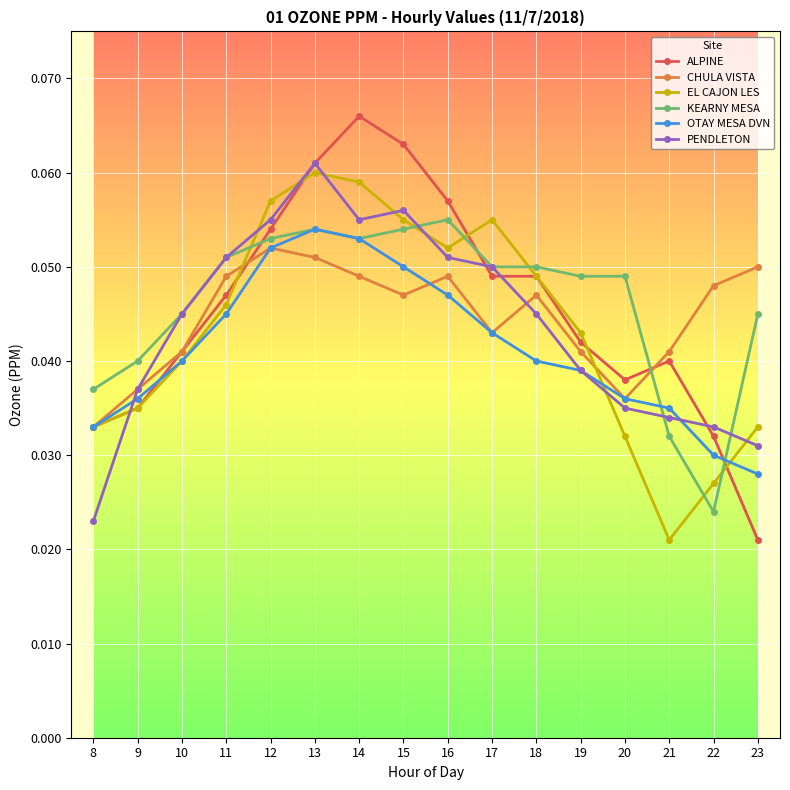

At which label is CHULA VISTA closest to 0?

8